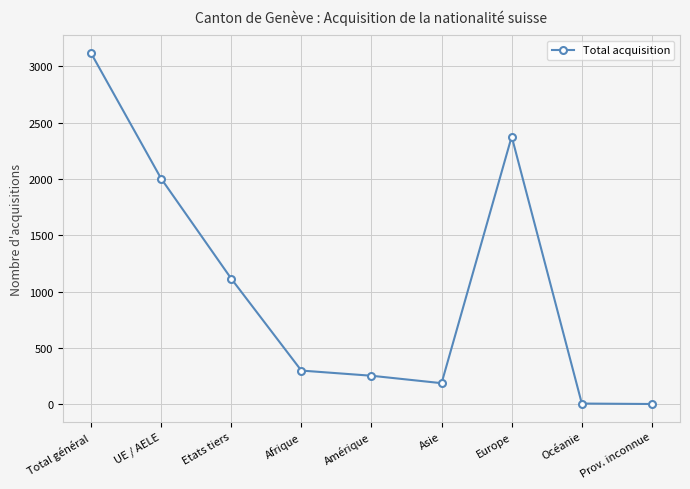

What is the difference between the values at UE / AELE and Europe?

373